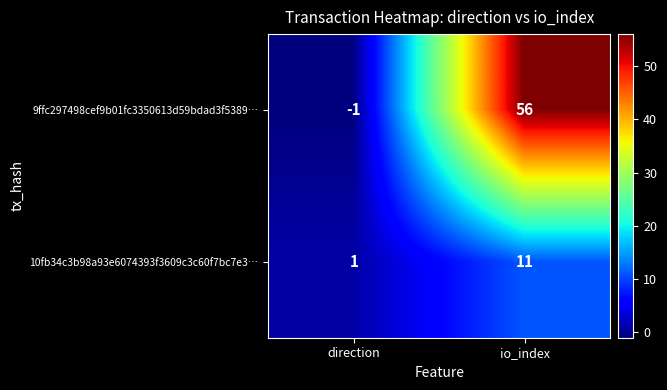

How many distinct data groups are displayed?

2